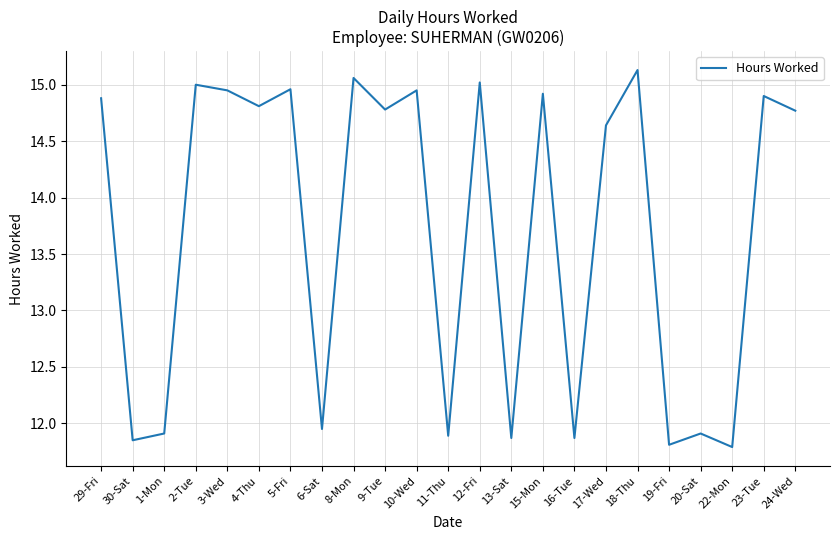

What is the ratio of the value at 23-Tue to the value at 13-Sat?

1.3